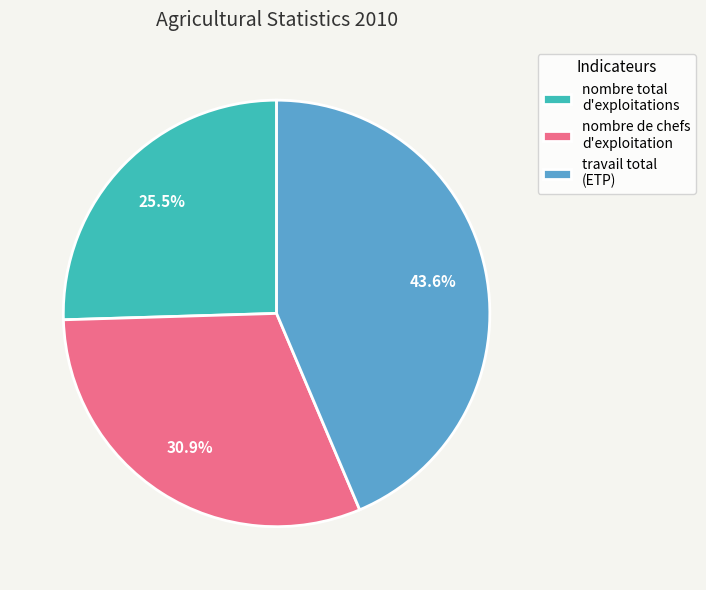

Is there a majority slice in this chart?

No